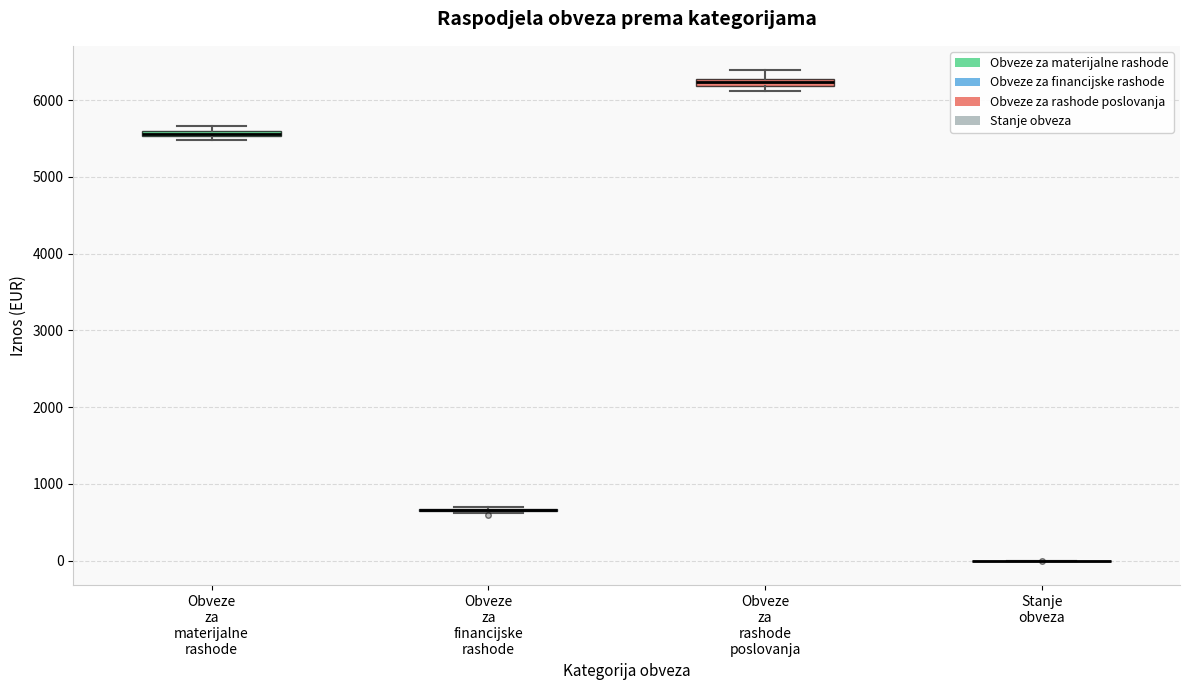

Where is the lower edge of the box for Obveze za rashode poslovanja on the y-axis? The values are not printed on the chart, so give them approximately, as read against the axis.

6200